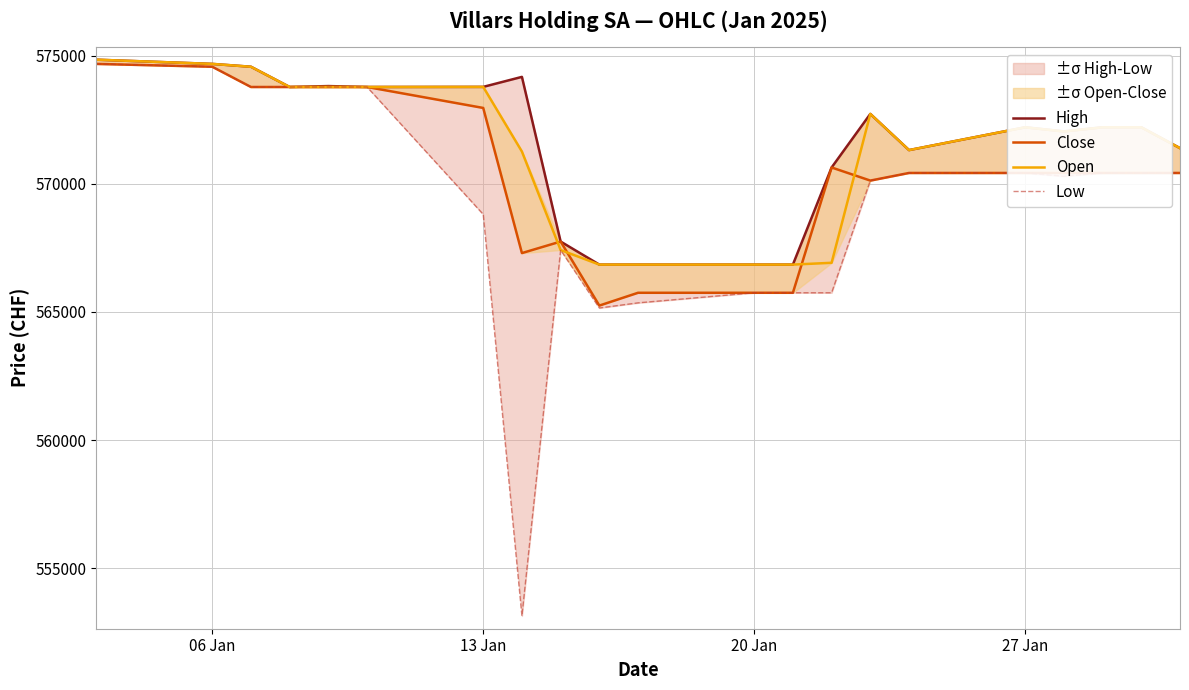

How many interior local valleys does the Low series have?

3